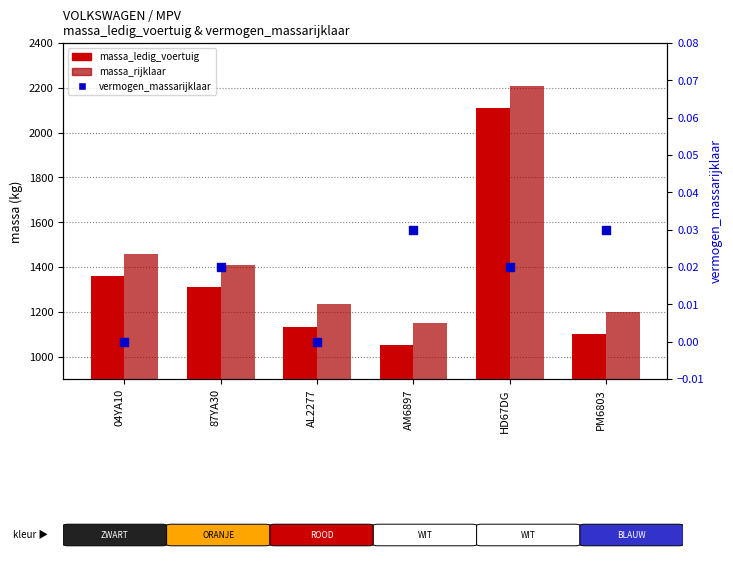

What is the total value across all series at 87YA30?

2720.0